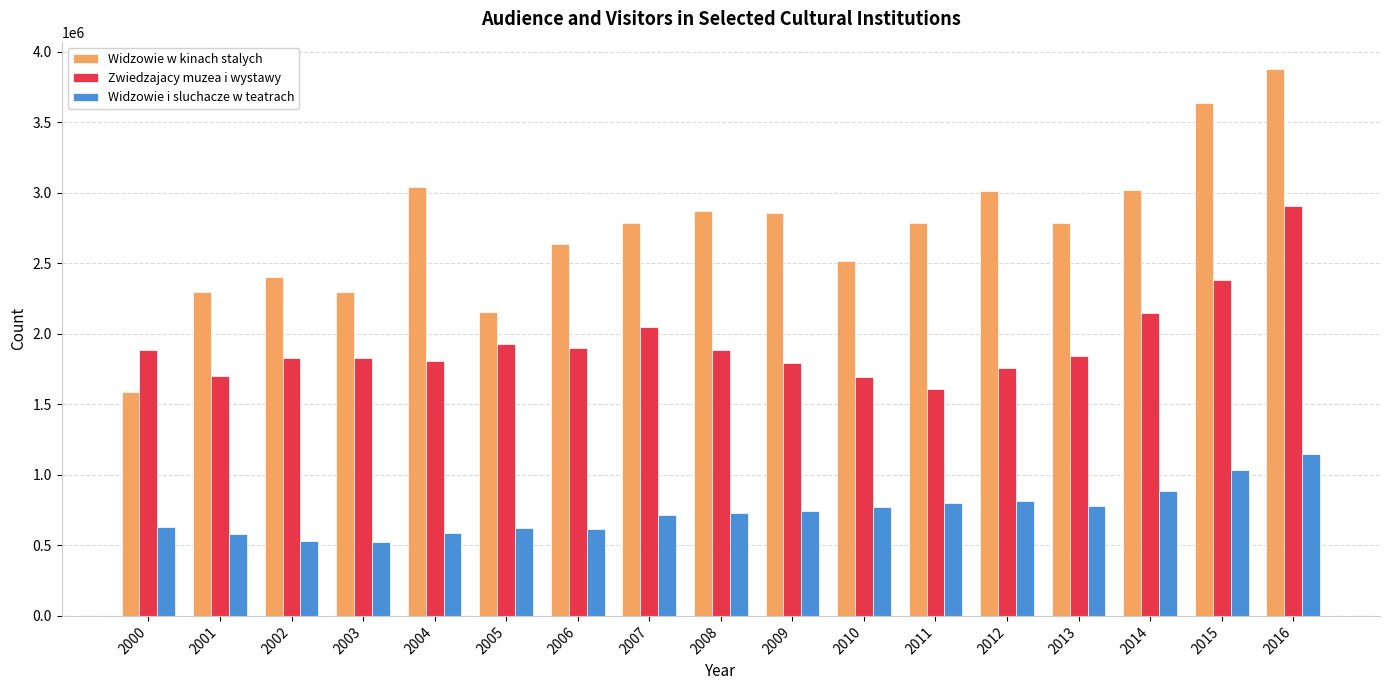

Rank the series by their average value, from lowest to highest.

Widzowie i sluchacze w teatrach, Zwiedzajacy muzea i wystawy, Widzowie w kinach stalych